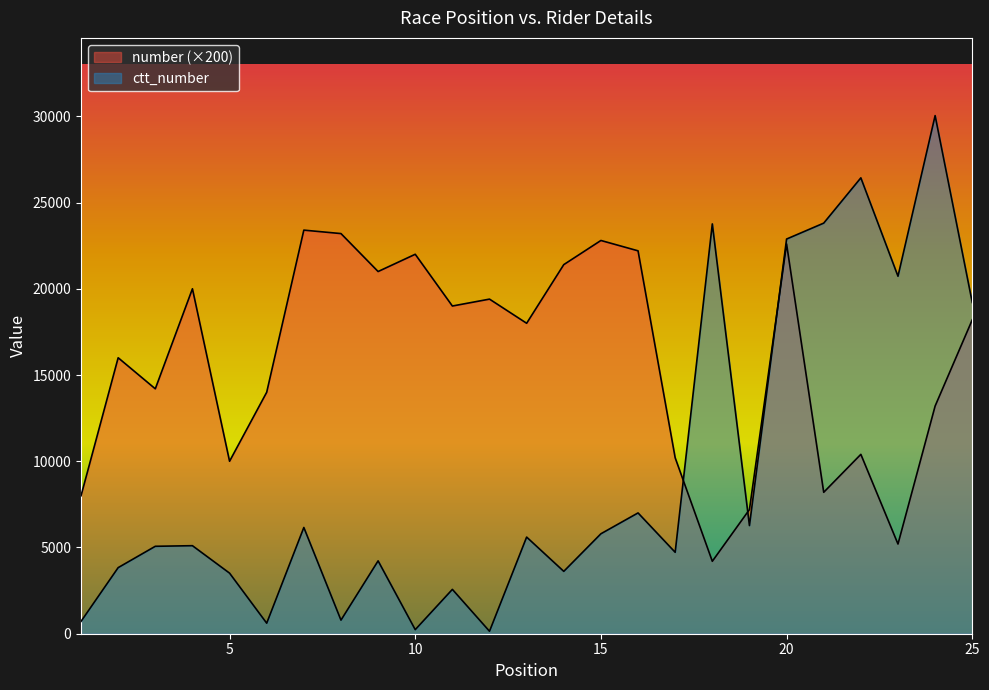

Rank the series by their maximum value, from lowest to highest.

number, ctt_number